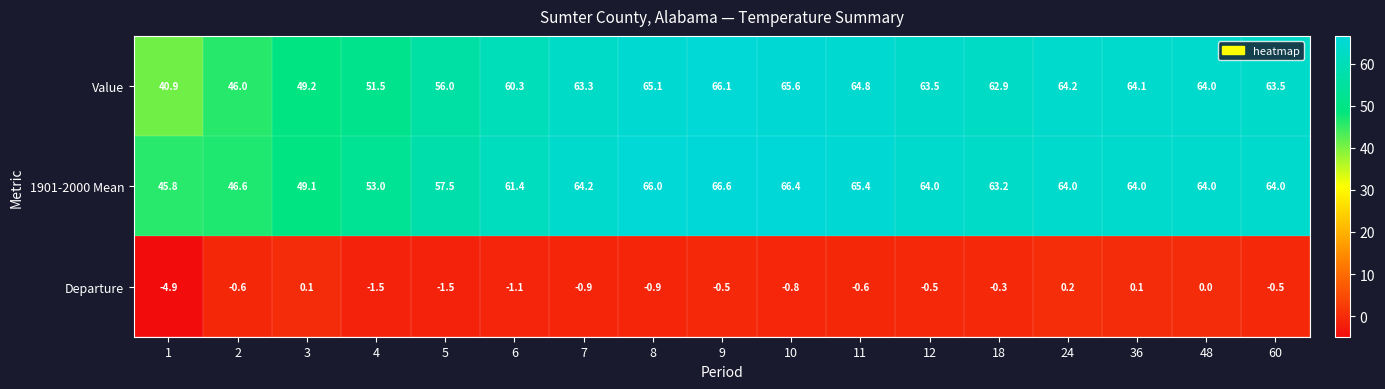

What value does the Value series have at 1?

40.9